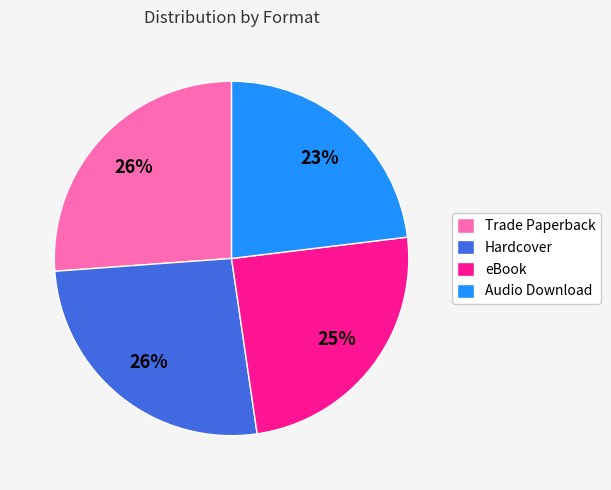

What is the ratio of the value at eBook to the value at Audio Download?

1.1